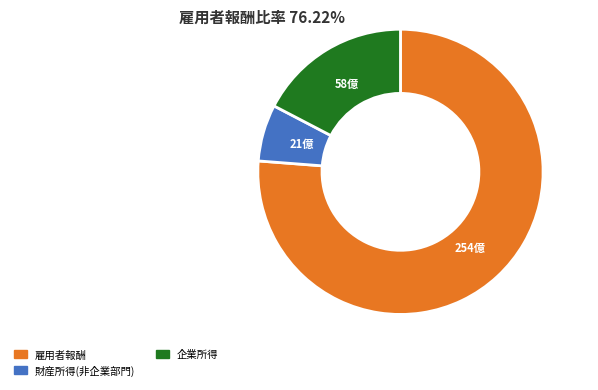

Rank the categories by value from lowest to highest.

財産所得(非企業部門), 企業所得, 雇用者報酬